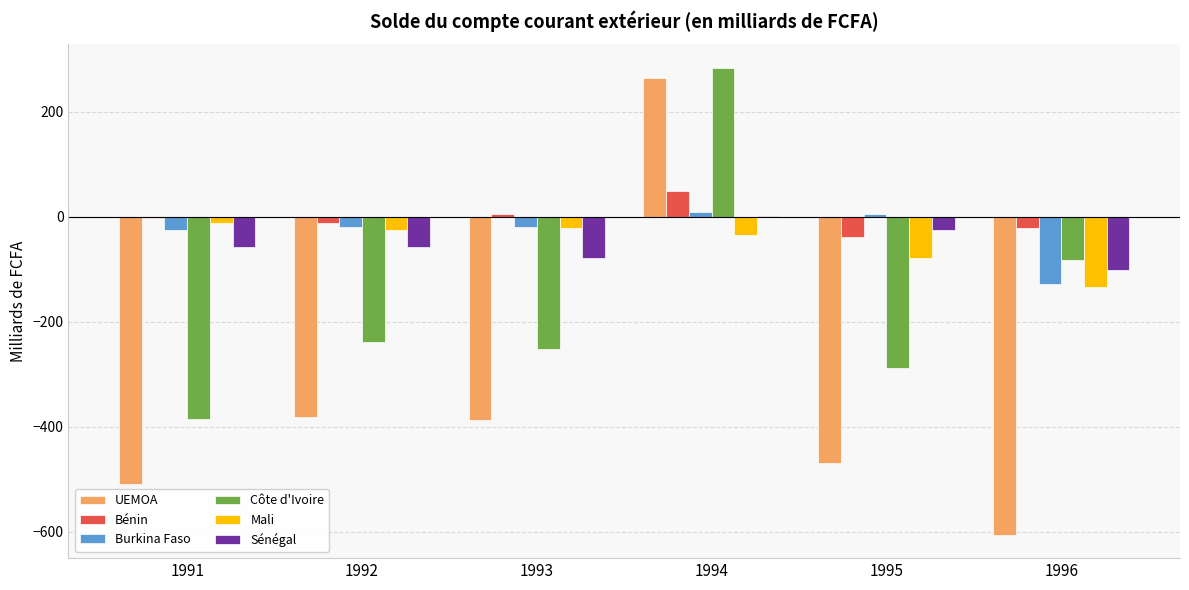

What is the sum of the Côte d'Ivoire values at 1996 and 1995?

-371.8